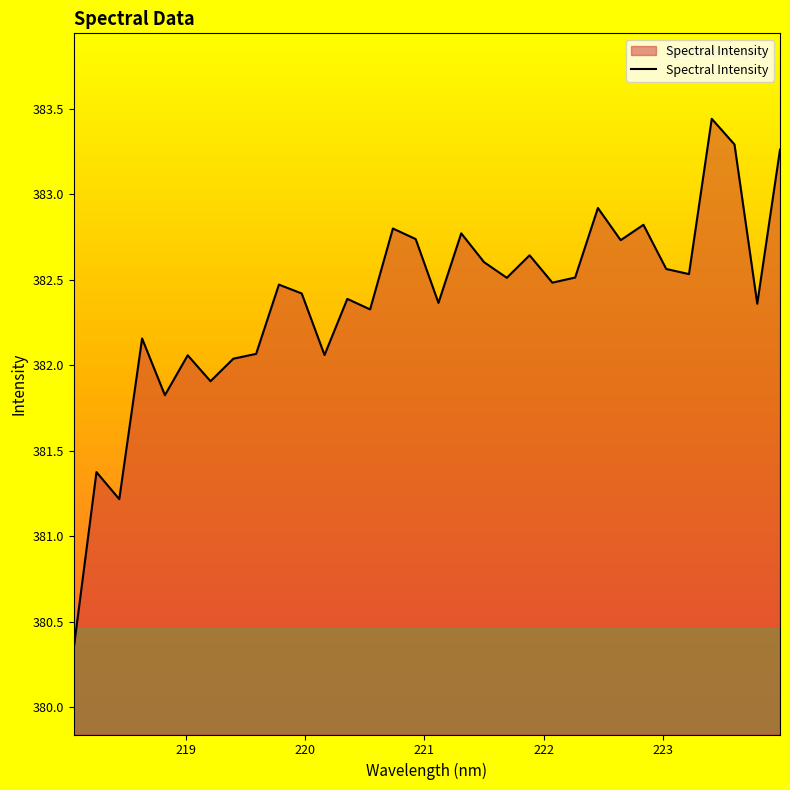

What is the minimum value shown in the chart?

380.3